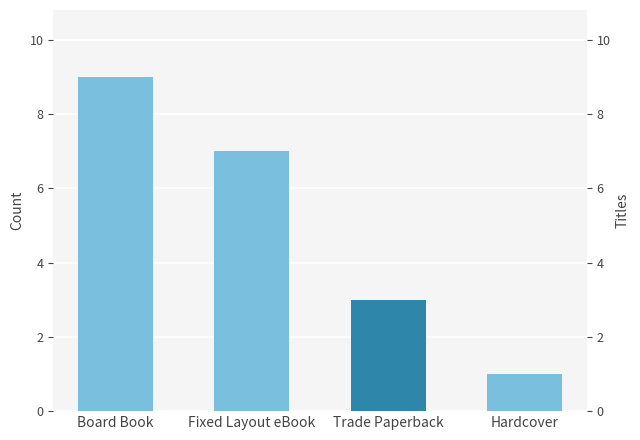

What is the difference between the second highest and minimum values?

6